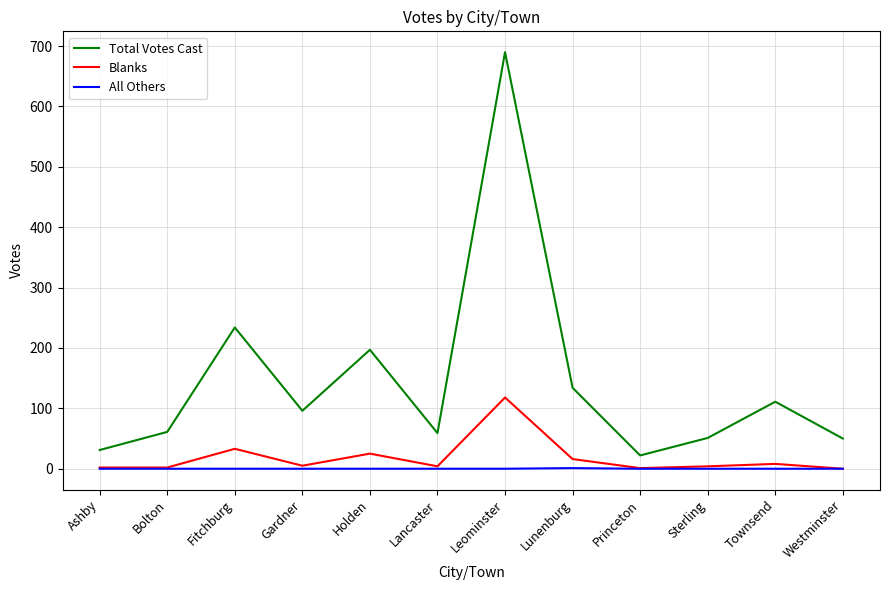

What is the total value across all series at Princeton?

23